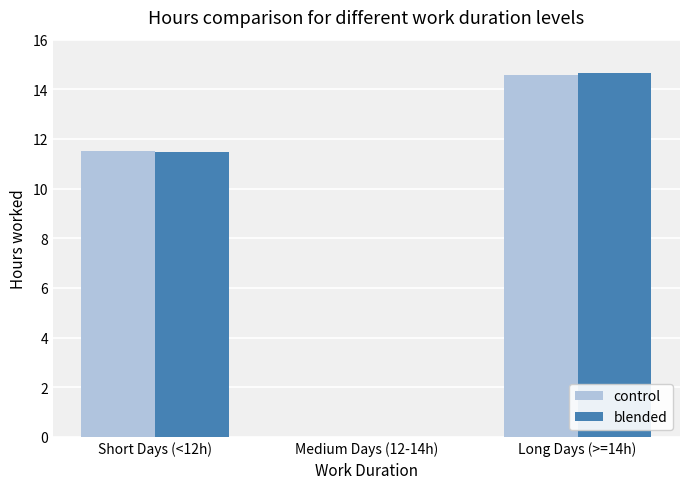

Which label corresponds to the largest value in the chart?

Long Days (>=14h)